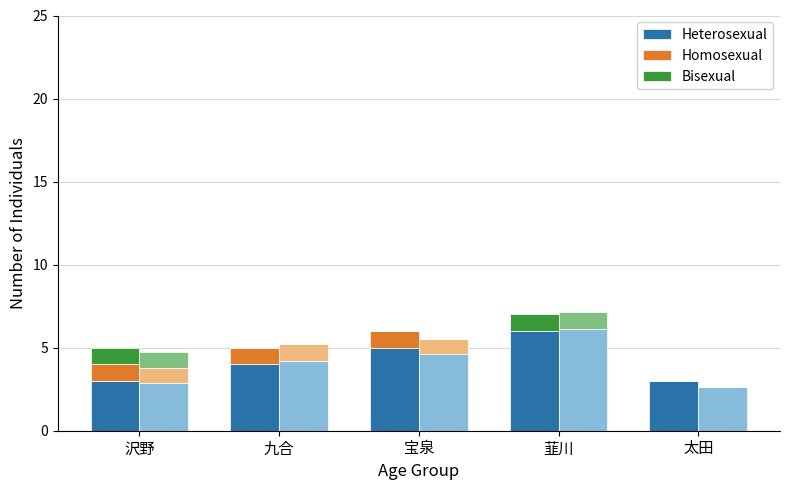

Are the bars grouped side by side (vs. stacked)?

Yes